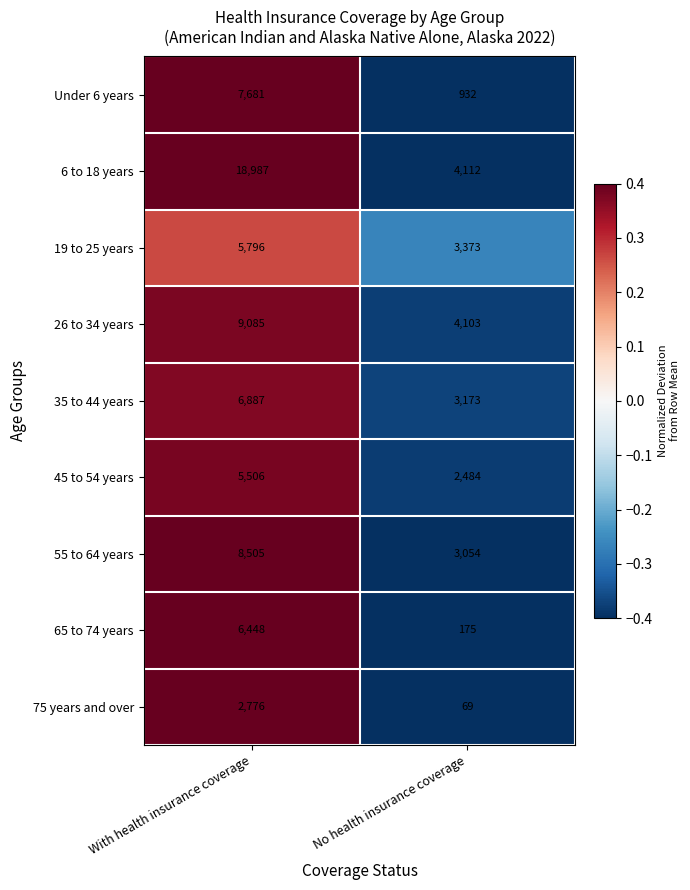

List the series in order of their peak value, lowest first.

75 years and over, 45 to 54 years, 19 to 25 years, 65 to 74 years, 35 to 44 years, Under 6 years, 55 to 64 years, 26 to 34 years, 6 to 18 years